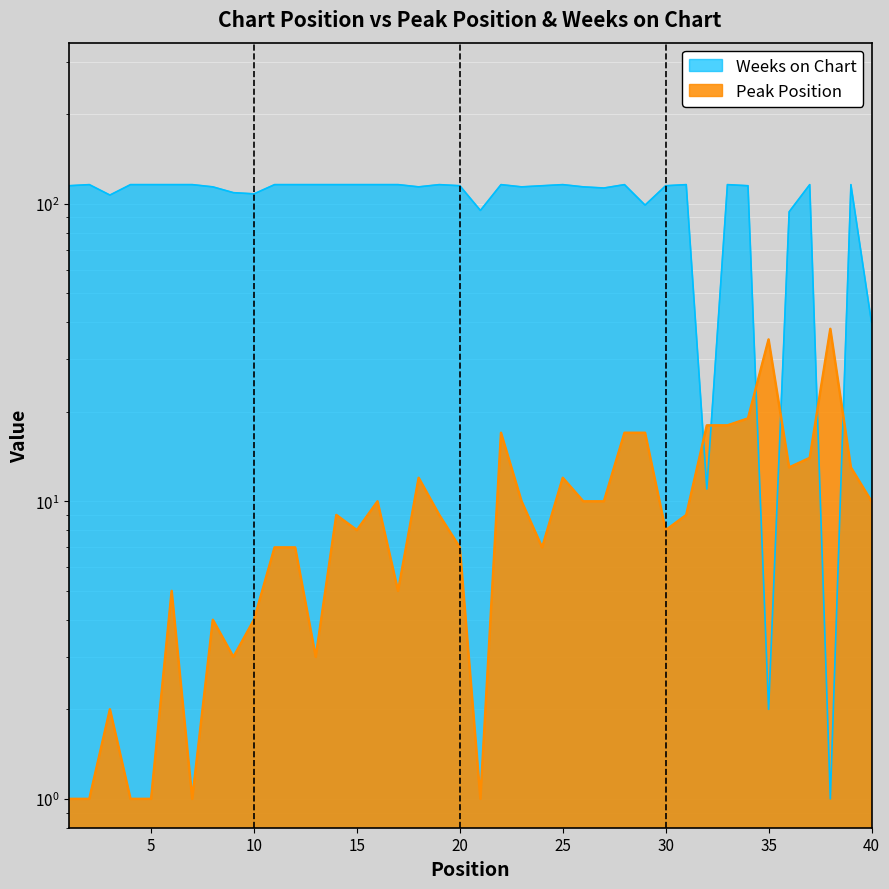

What value does the Weeks on Chart series have at 10?

108